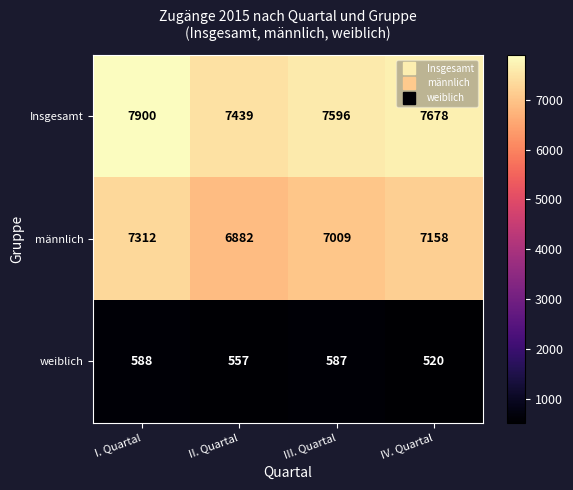

True or false: Insgesamt has a value of 7678 at IV. Quartal.

True